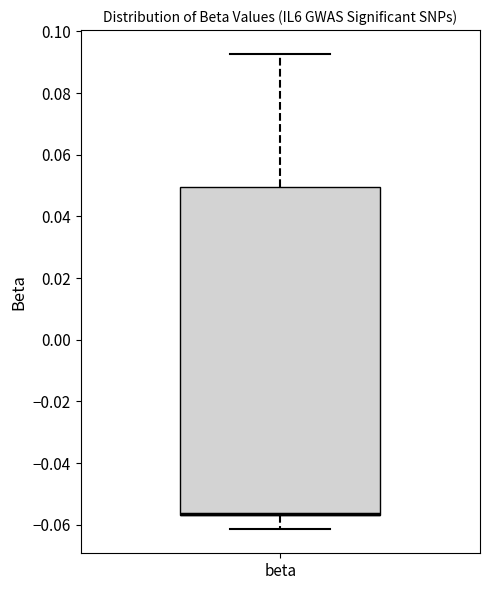

Where is the lower edge of the box for beta on the y-axis? The values are not printed on the chart, so give them approximately, as read against the axis.

-0.056